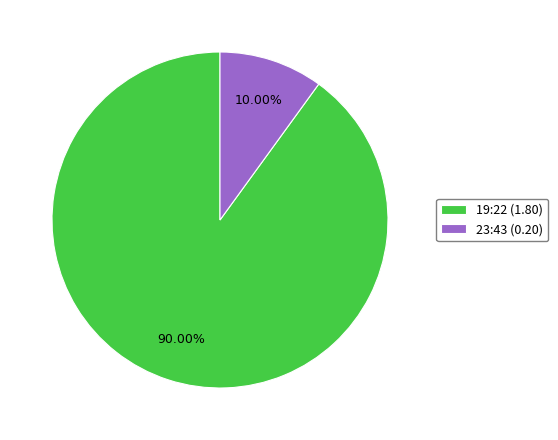

Between 23:43 (0.20) and 19:22 (1.80), which is larger?

19:22 (1.80)